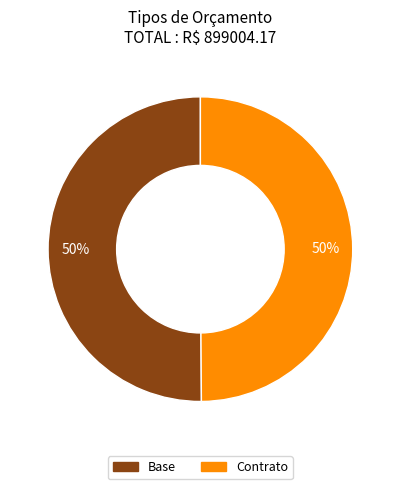

To the nearest percent, what is the combined percentage of Contrato and Base?

100%